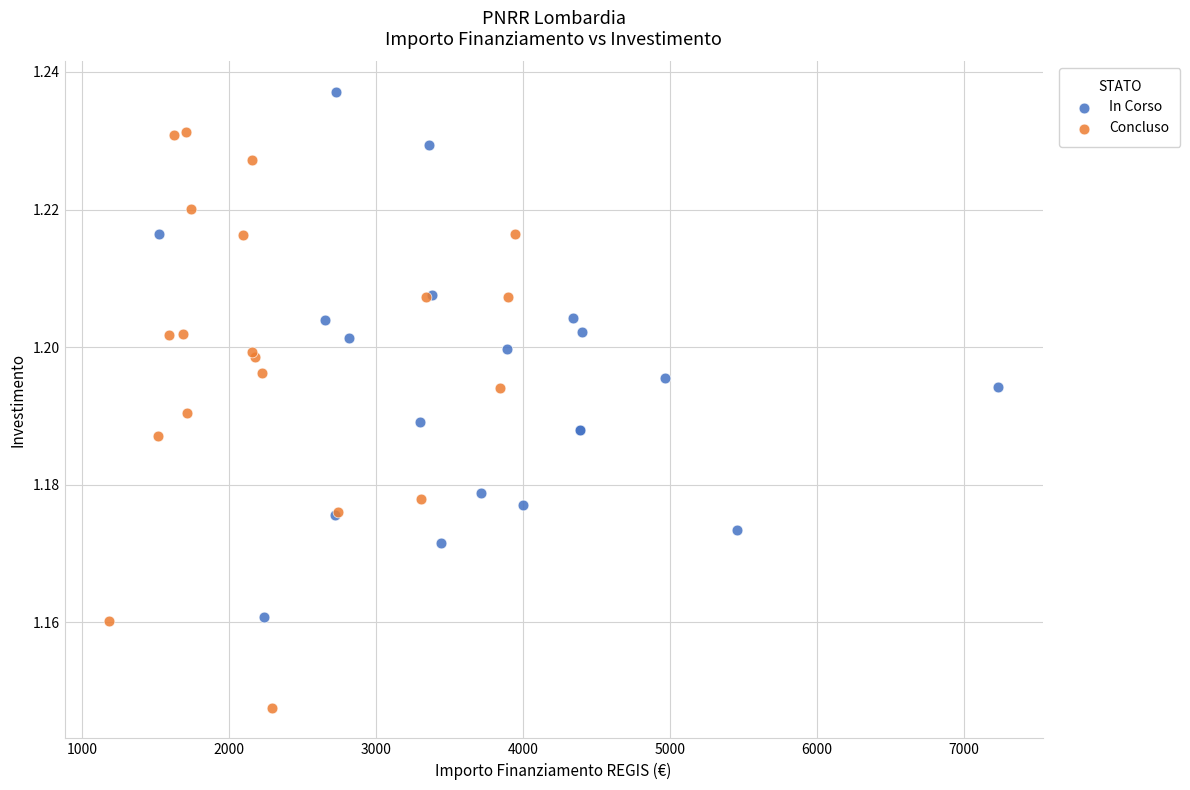

Which series has the widest spread of Y values?

Concluso